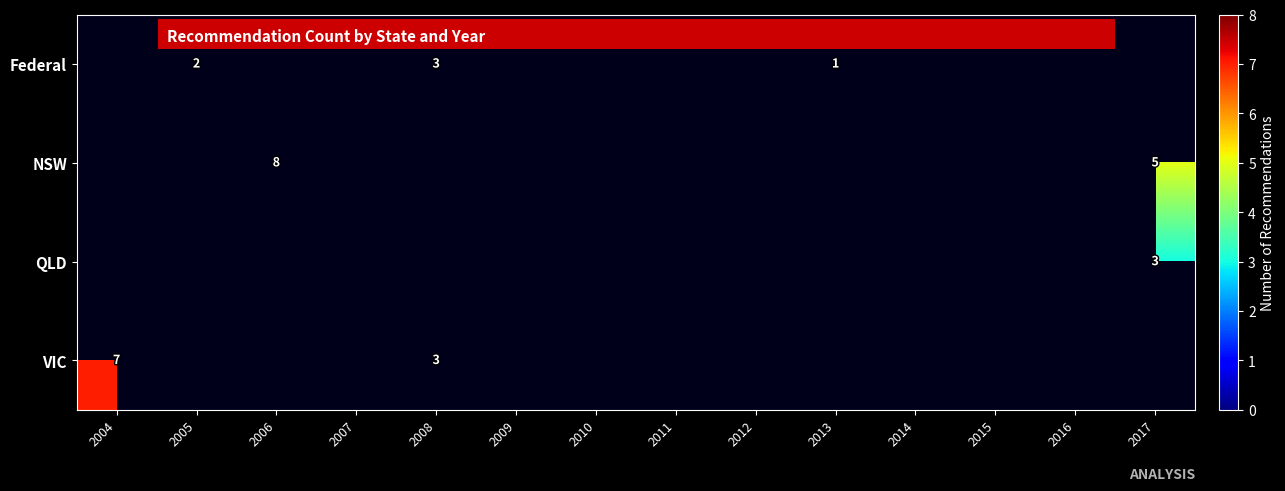

At which category is the sum across all series the highest?

2006